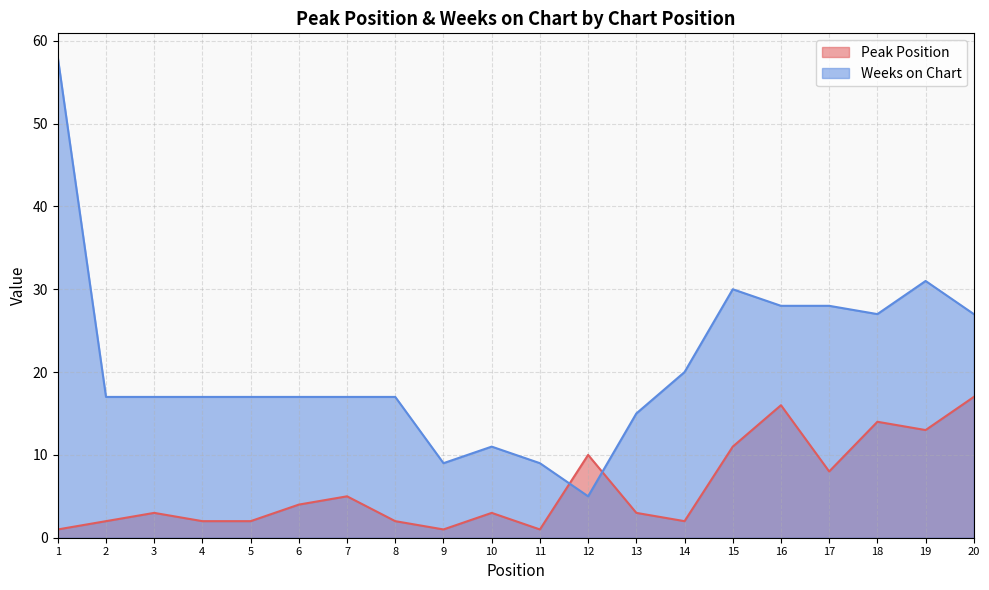

How many interior local valleys does the Peak Position series have?

5